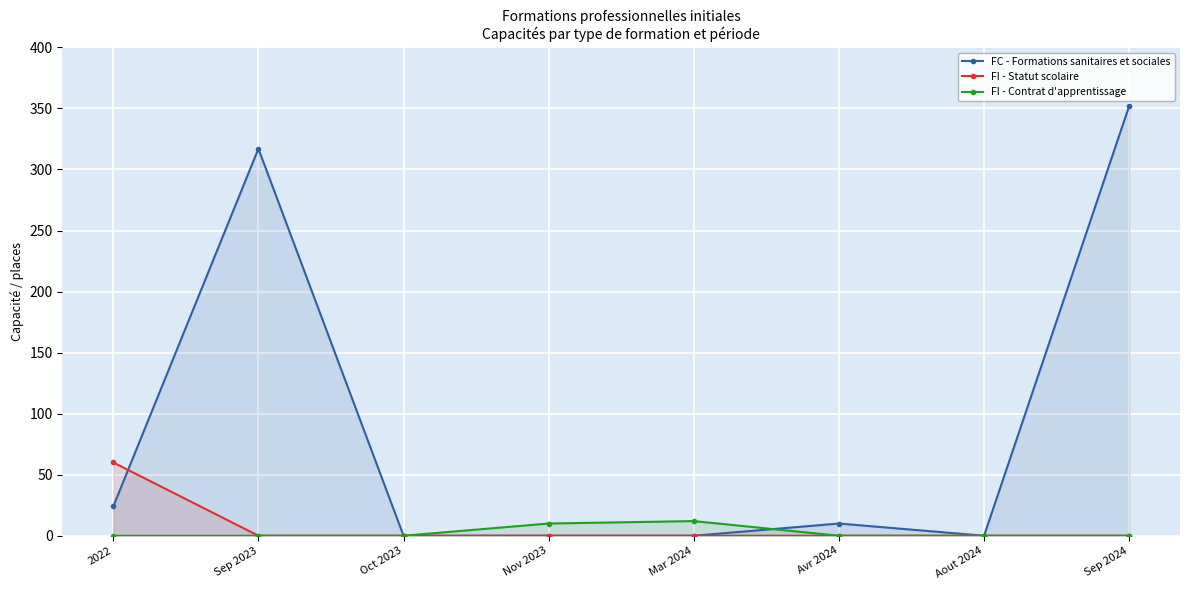

Which label corresponds to the largest value in the chart?

Sep 2024